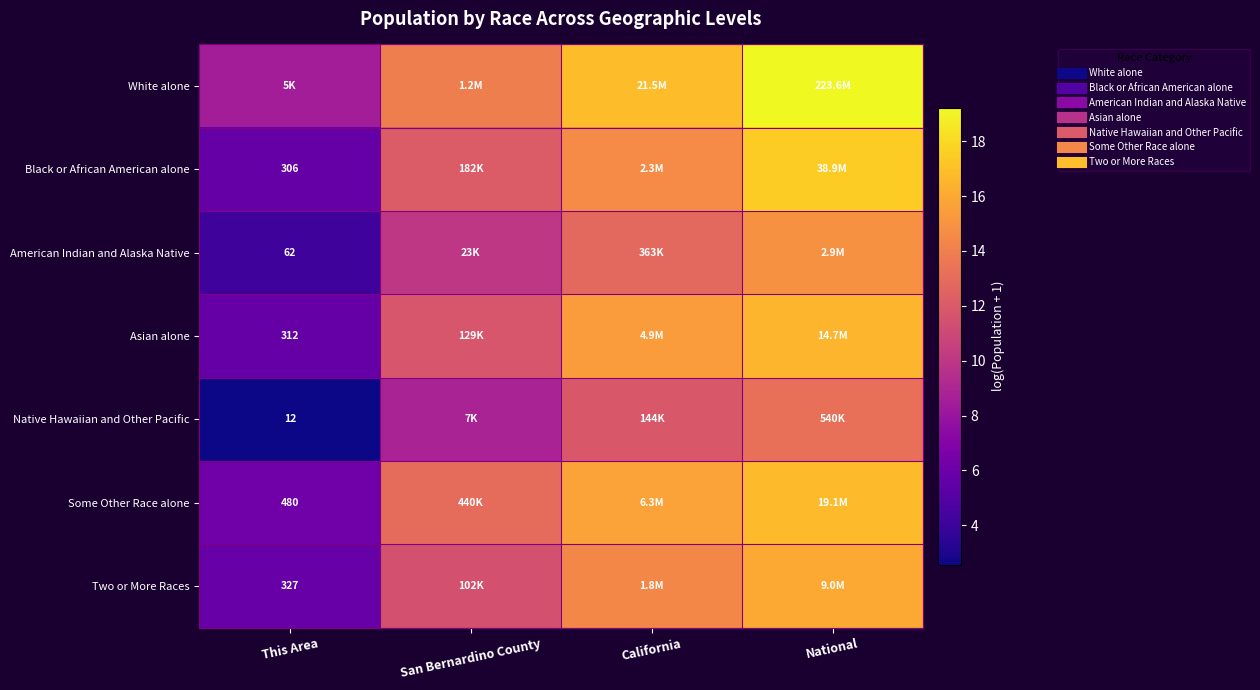

At California, list the series in order from smallest to largest.

Native Hawaiian and Other Pacific, American Indian and Alaska Native, Two or More Races, Black or African American alone, Asian alone, Some Other Race alone, White alone